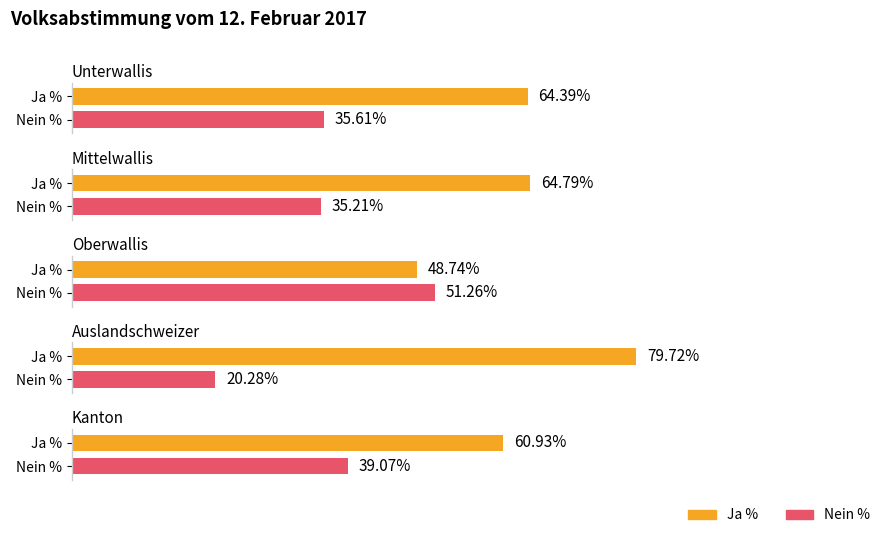

Which series has the largest total across all categories?

Ja %